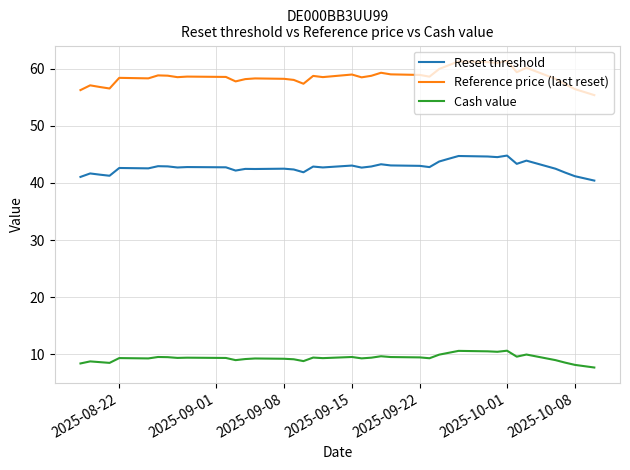

True or false: Reset threshold and Cash value cross at least once.

False